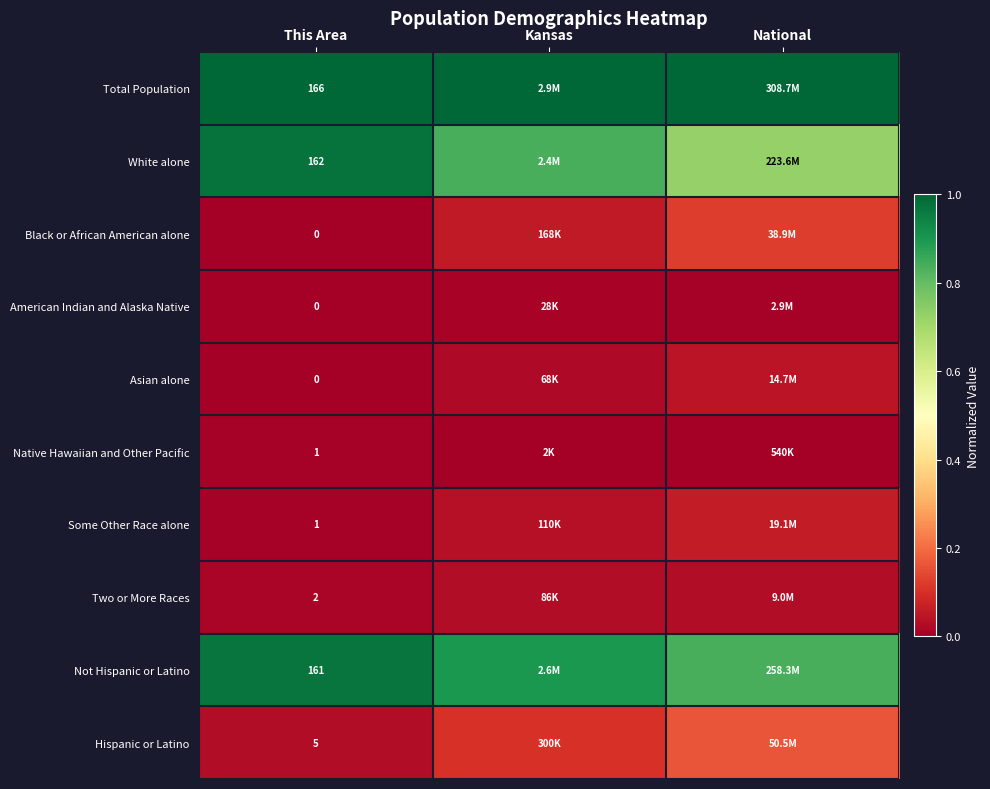

Is the value of Native Hawaiian and Other Pacific at This Area greater than the value of American Indian and Alaska Native at This Area?

Yes